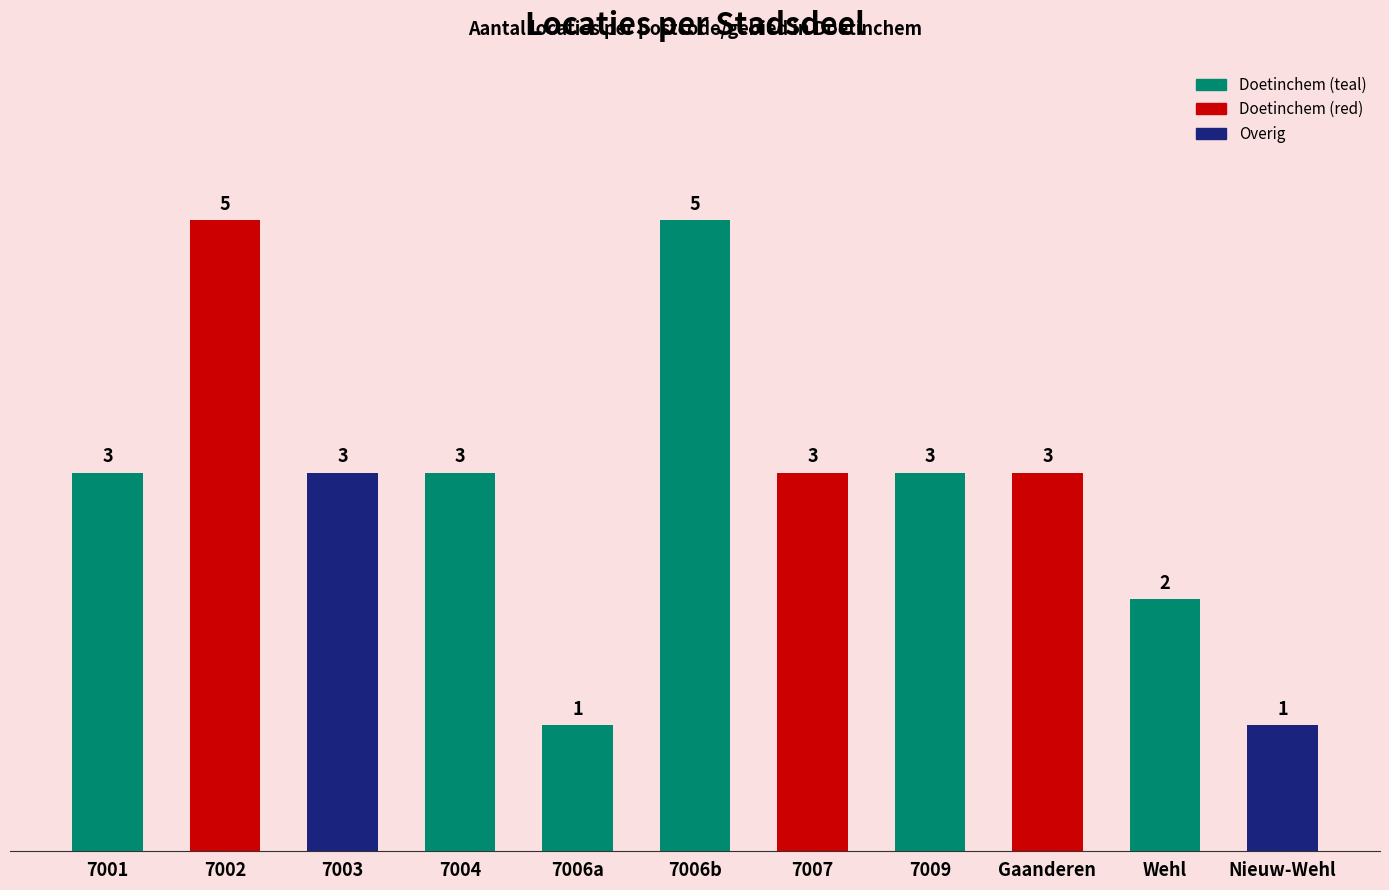

What is the difference between the maximum and minimum values?

4